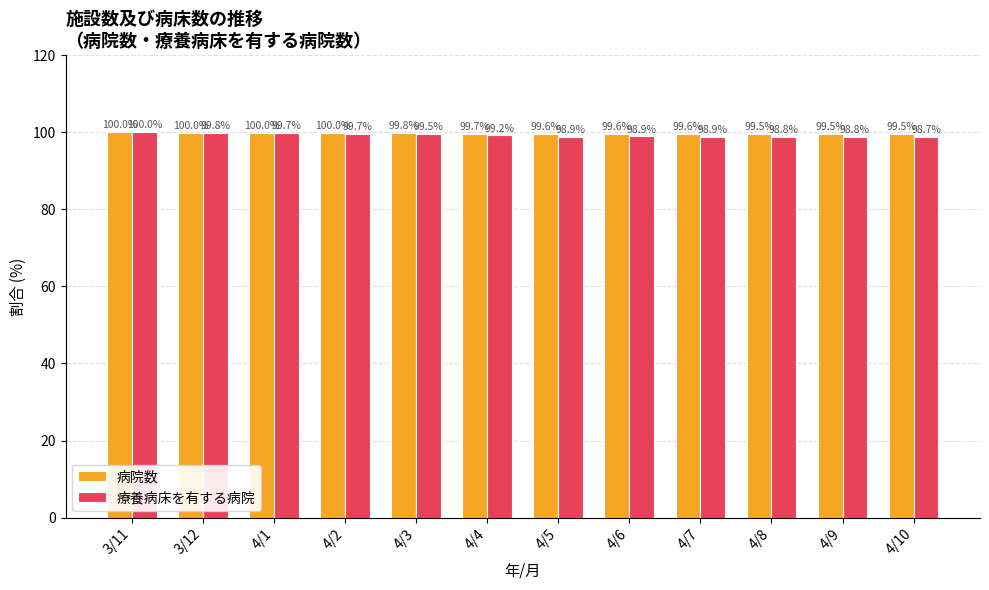

True or false: 療養病床を有する病院 has a value of 138.3 at 3/11.

False